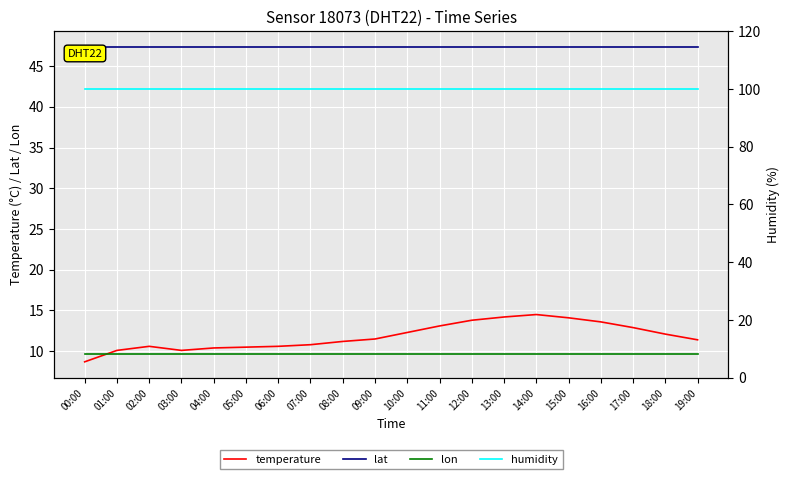

What is the total value across all series at 14:00?

171.4